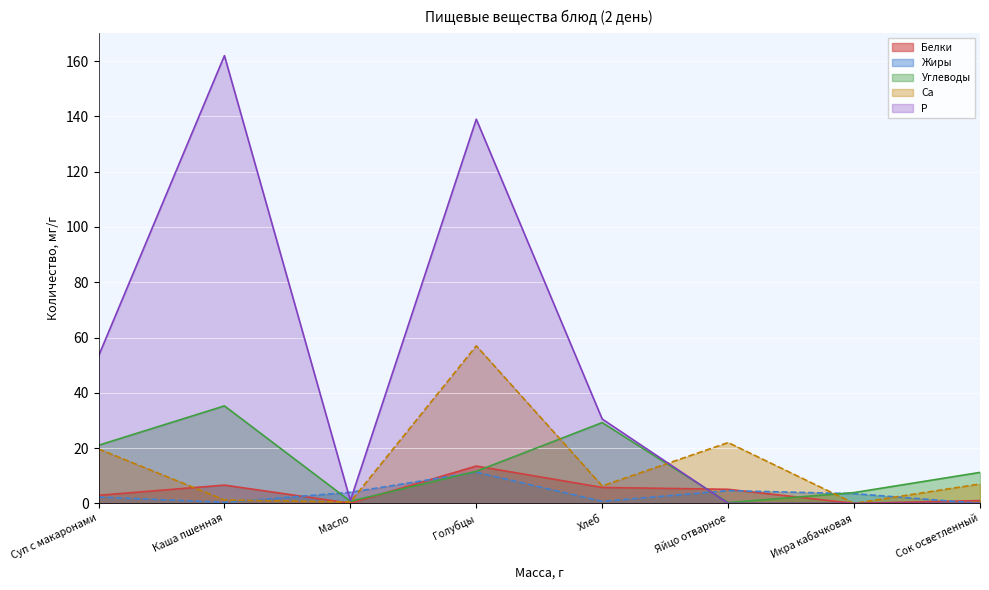

Reading left to right, transcribe all the data shown in this chart.

Белки: Суп с макаронами=2.9	Каша пшенная=6.6	Масло=0.1	Голубцы=13.5	Хлеб=5.8	Яйцо отварное=5.1	Икра кабачковая=0.0	Сок осветленный=1.0
Жиры: Суп с макаронами=2.3	Каша пшенная=0.4	Масло=4.0	Голубцы=11.3	Хлеб=0.7	Яйцо отварное=4.6	Икра кабачковая=3.5	Сок осветленный=0.0
Углеводы: Суп с макаронами=21.0	Каша пшенная=35.3	Масло=0.8	Голубцы=11.6	Хлеб=29.2	Яйцо отварное=0.3	Икра кабачковая=3.9	Сок осветленный=11.2
Са: Суп с макаронами=19.7	Каша пшенная=1.2	Масло=0.5	Голубцы=57.0	Хлеб=6.3	Яйцо отварное=22.0	Икра кабачковая=0.0	Сок осветленный=7.0
Р: Суп с макаронами=53.3	Каша пшенная=162.0	Масло=1.0	Голубцы=139.0	Хлеб=30.5	Яйцо отварное=0.0	Икра кабачковая=0.0	Сок осветленный=0.0